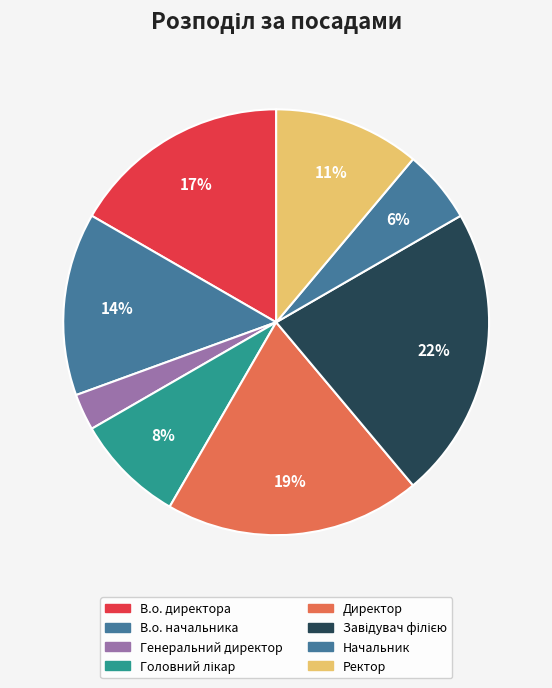

What is the ratio of the value at В.о. начальника to the value at Ректор?

1.2